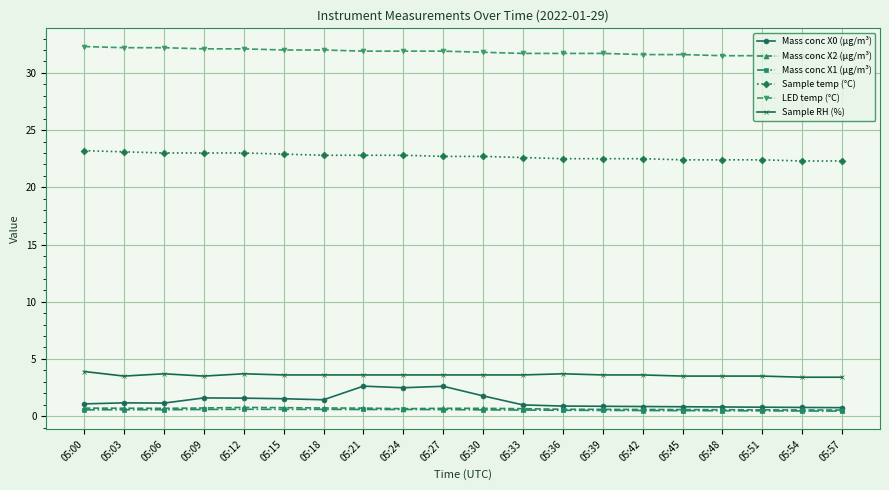

What is the sum of the Sample RH (%) values at 05:18 and 05:33?

7.2